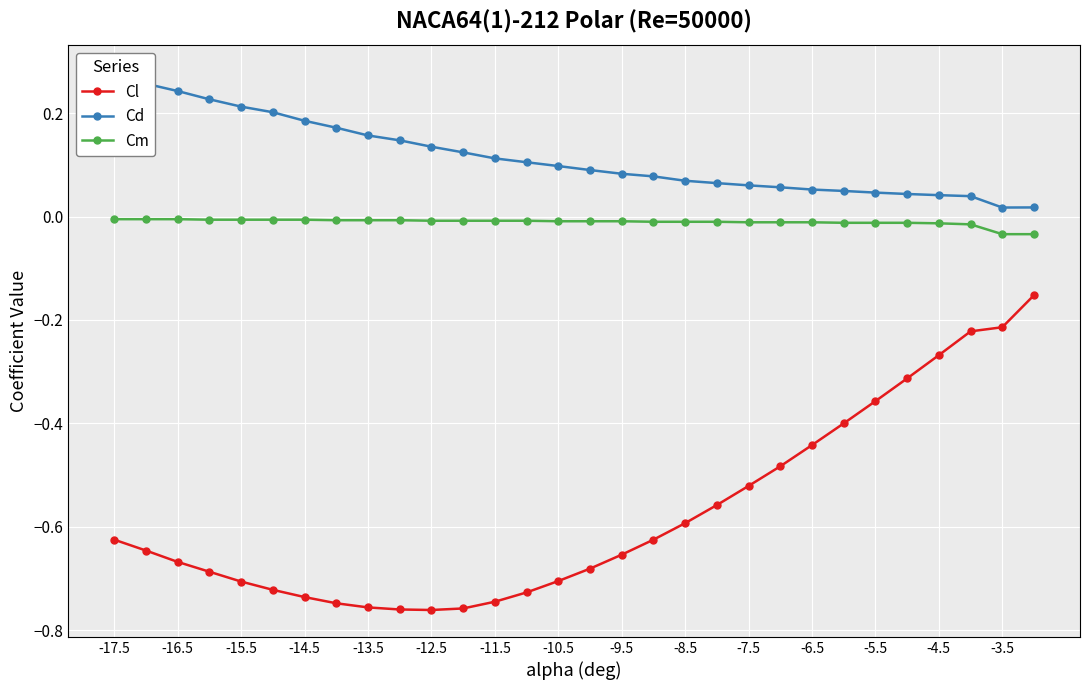

Reading left to right, extract all data points from this chart.

Cl: -0.6	-0.6	-0.7	-0.7	-0.7	-0.7	-0.7	-0.7	-0.8	-0.8	-0.8	-0.8	-0.7	-0.7	-0.7	-0.7	-0.7	-0.6	-0.6	-0.6	-0.5	-0.5	-0.4	-0.4	-0.4	-0.3	-0.3	-0.2	-0.2	-0.2
Cd: 0.3	0.3	0.2	0.2	0.2	0.2	0.2	0.2	0.2	0.1	0.1	0.1	0.1	0.1	0.1	0.1	0.1	0.1	0.1	0.1	0.1	0.1	0.1	0.0	0.0	0.0	0.0	0.0	0.0	0.0
Cm: -0.0	-0.0	-0.0	-0.0	-0.0	-0.0	-0.0	-0.0	-0.0	-0.0	-0.0	-0.0	-0.0	-0.0	-0.0	-0.0	-0.0	-0.0	-0.0	-0.0	-0.0	-0.0	-0.0	-0.0	-0.0	-0.0	-0.0	-0.0	-0.0	-0.0